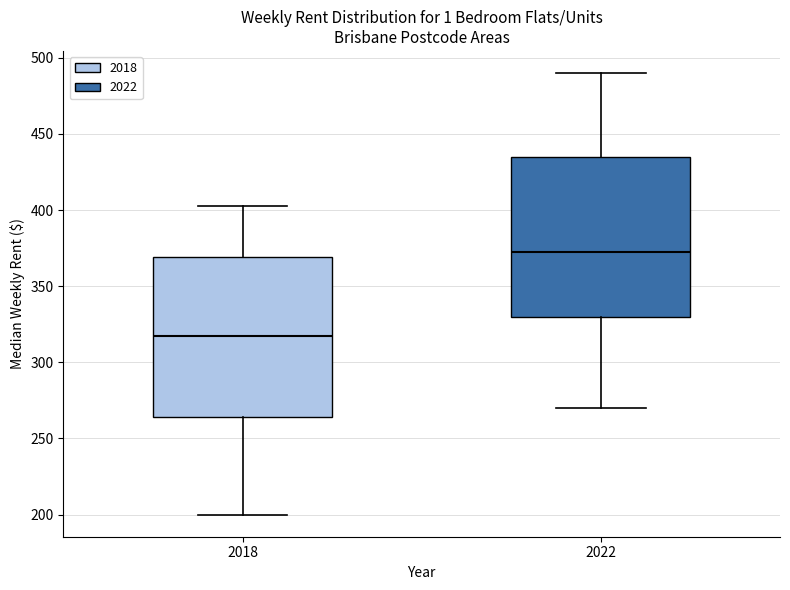

Reading left to right, transcribe this box plot: for each box, give where its median line is, the range the box spans, and where its two whiskers end, as read against the y-axis. The values are not printed on the chart, so give them approximately, as read against the axis.

2018: median 320, box 265 to 370, whiskers 200 to 405
2022: median 375, box 330 to 435, whiskers 270 to 490